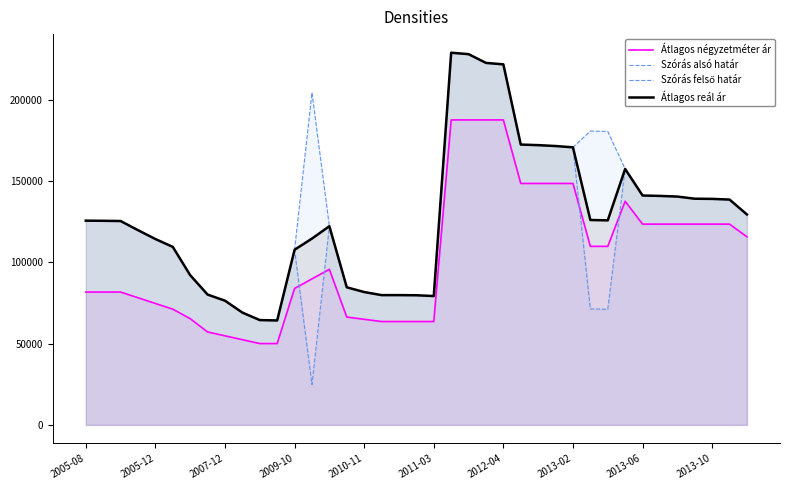

Does the chart display data point markers on the line(s)?

No